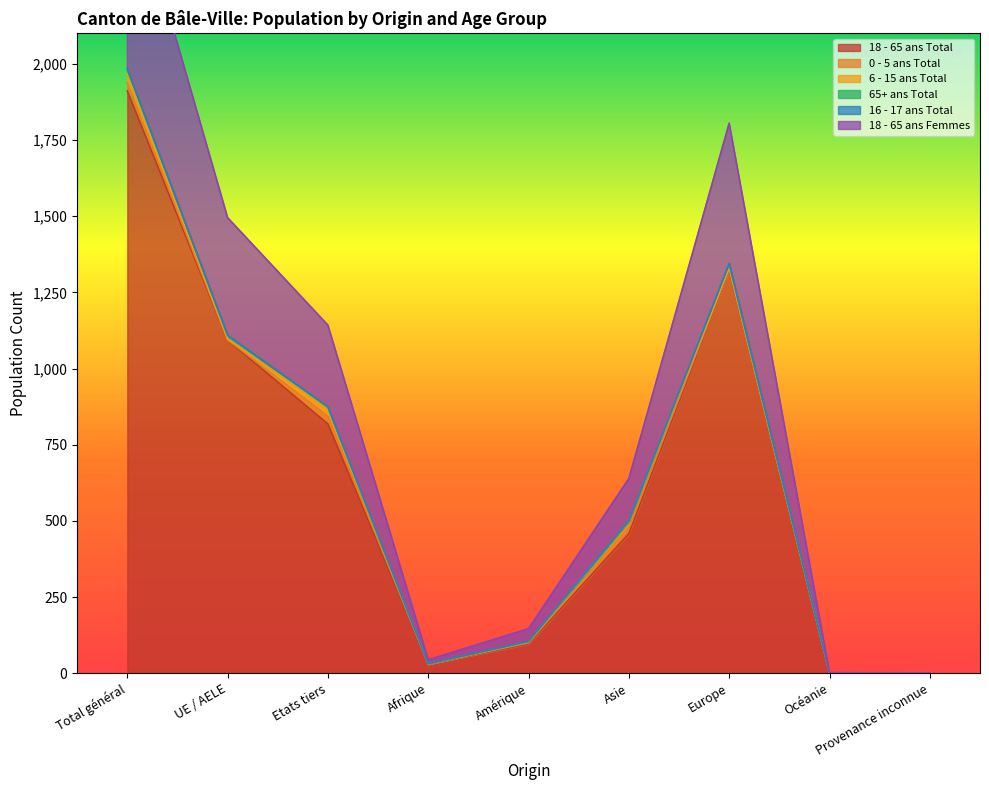

Where is the first local minimum for 18 - 65 ans Total?

Afrique